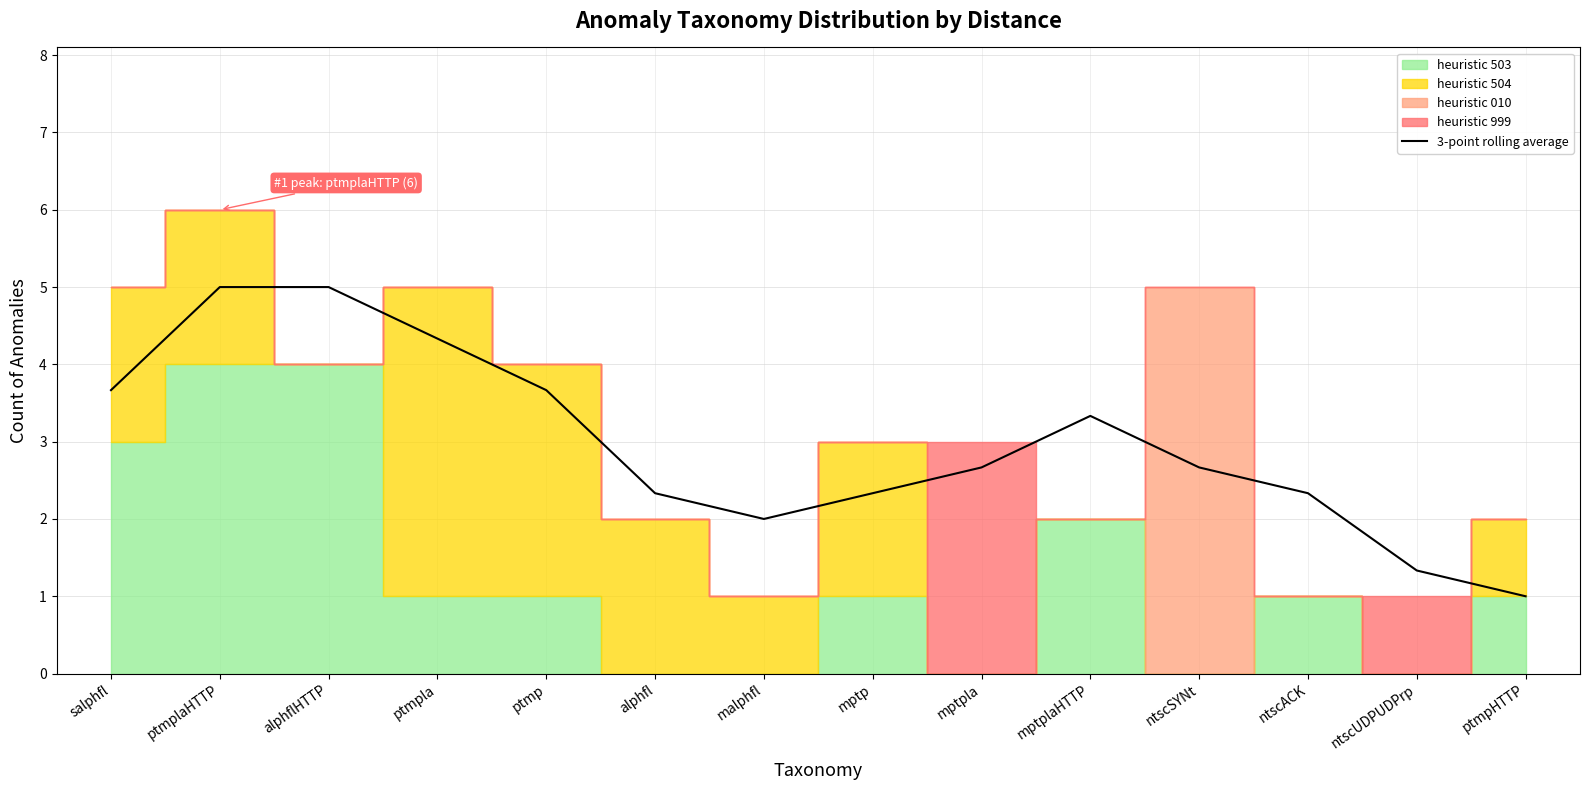

What is the minimum value for 3-point rolling average?

1.0